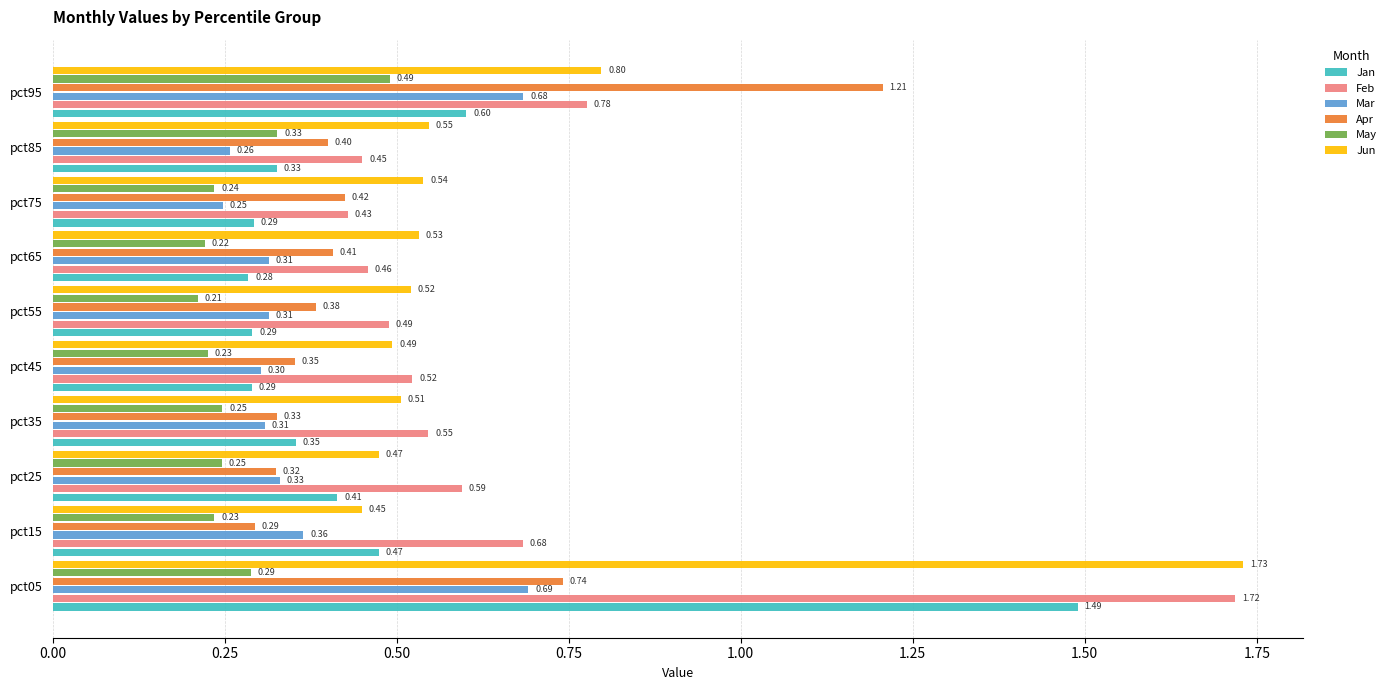

What is the difference between the highest and lowest values at pct85?

0.3